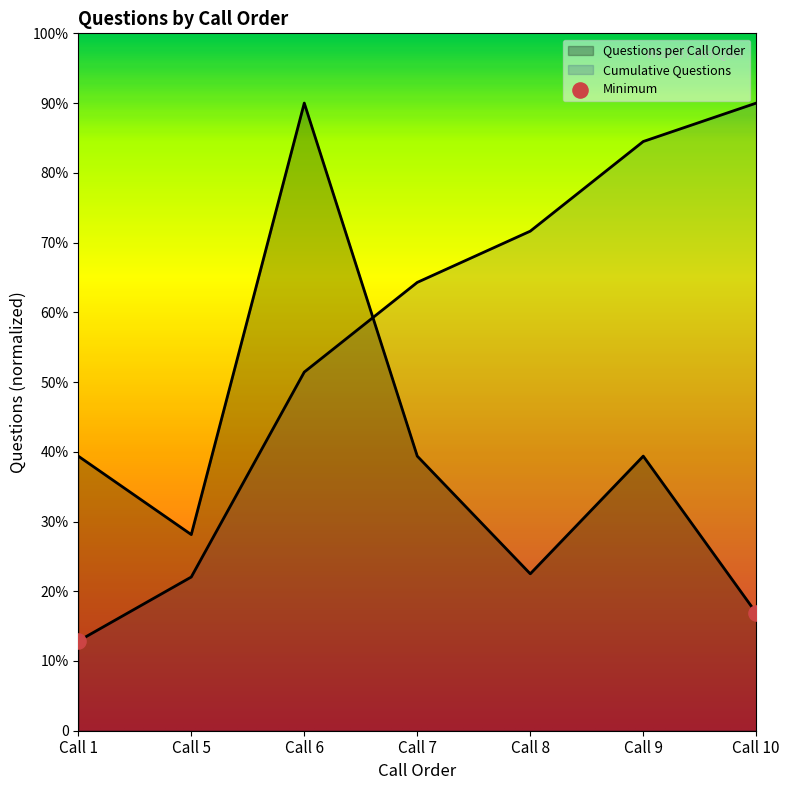

What are all the series names shown in the legend?

Questions per Call Order, Cumulative Questions